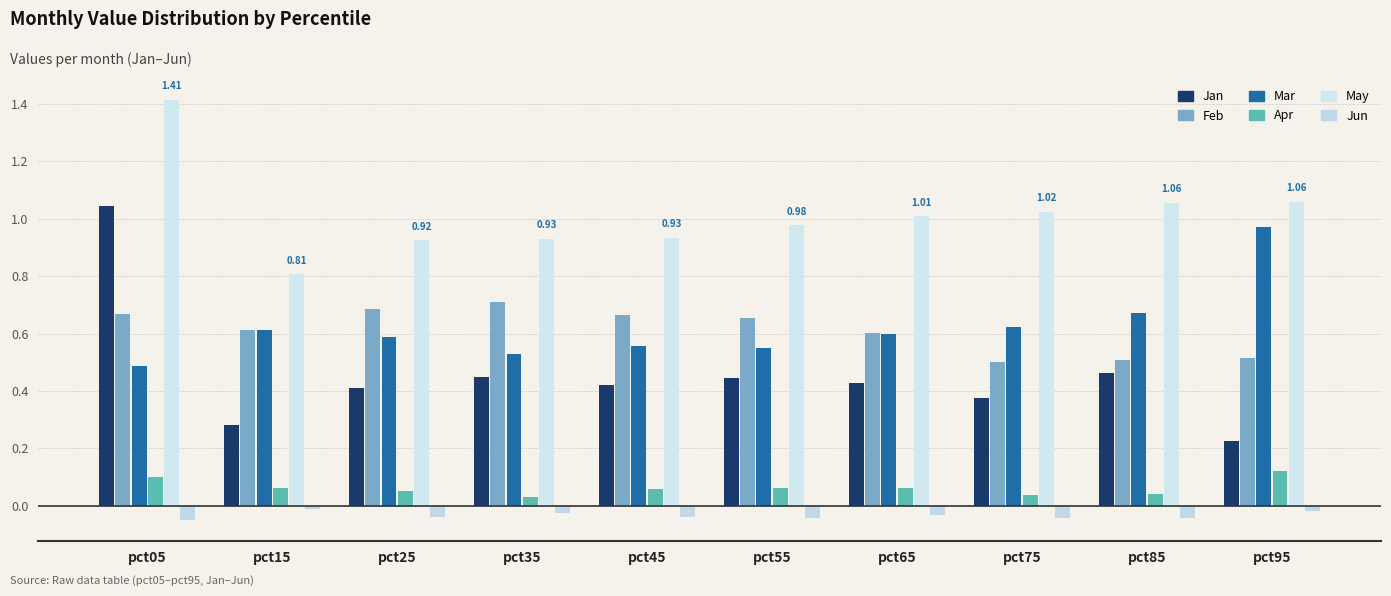

What is the difference between the highest and lowest values at pct85?

1.1